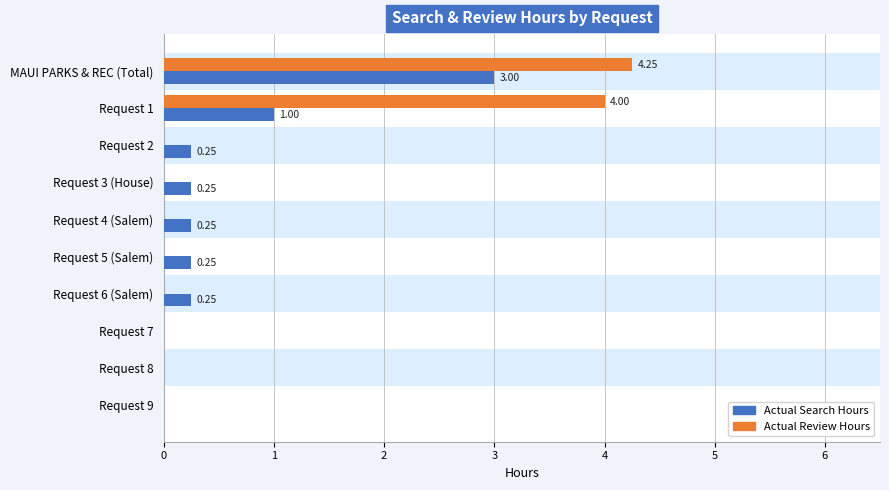

Where is Actual Review Hours nearest to the value 2?

Request 1